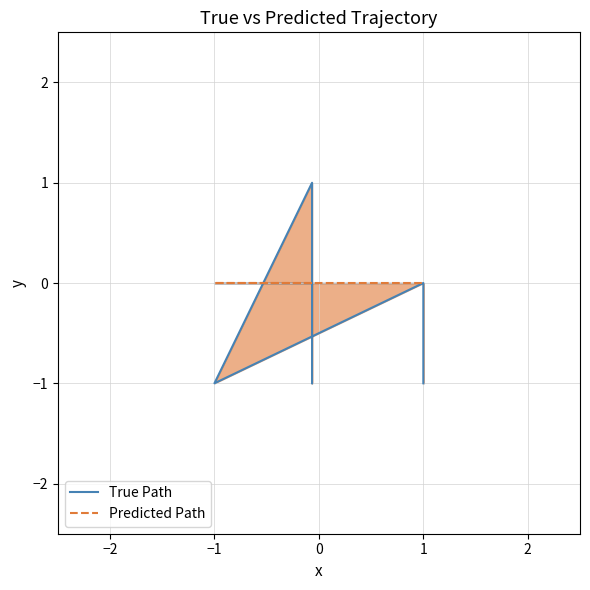

List the series in order of their overall mean, highest first.

Predicted Path, True Path